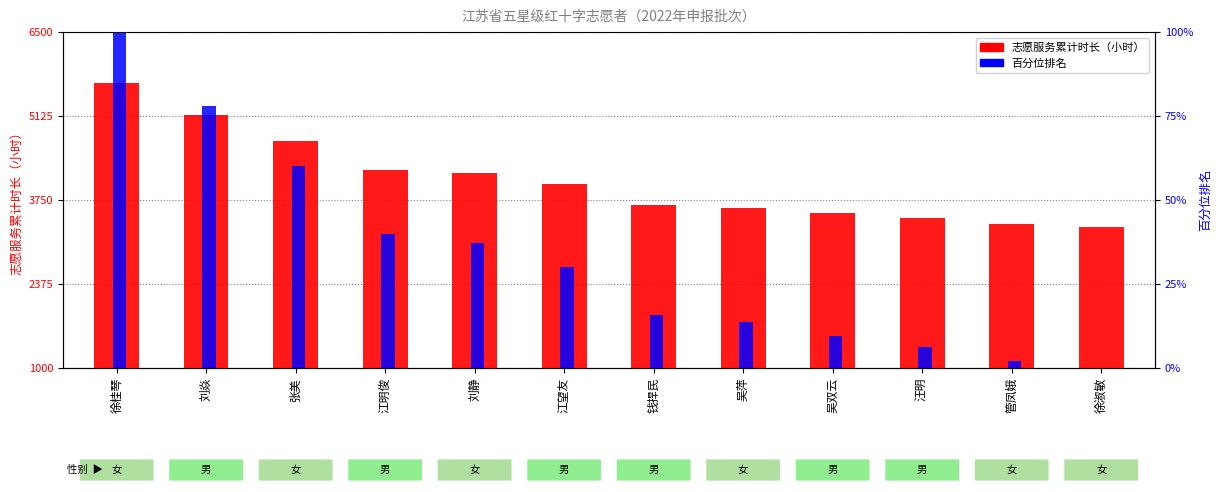

Rank the series by their average value, from highest to lowest.

志愿服务累计时长（小时）, 百分位排名